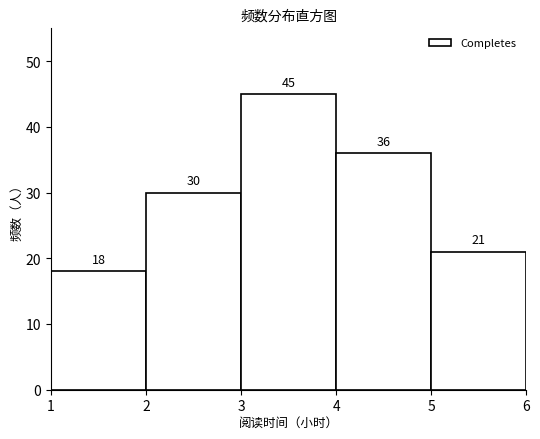

Which range on the x-axis has the tallest bar?

3 to 4